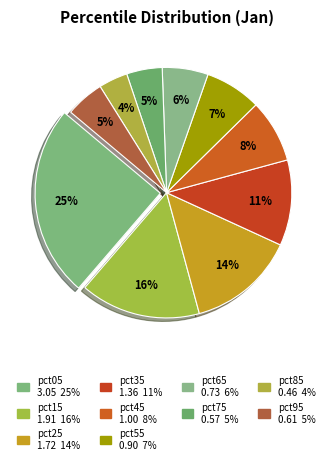

How many segments does this pie chart have?

10